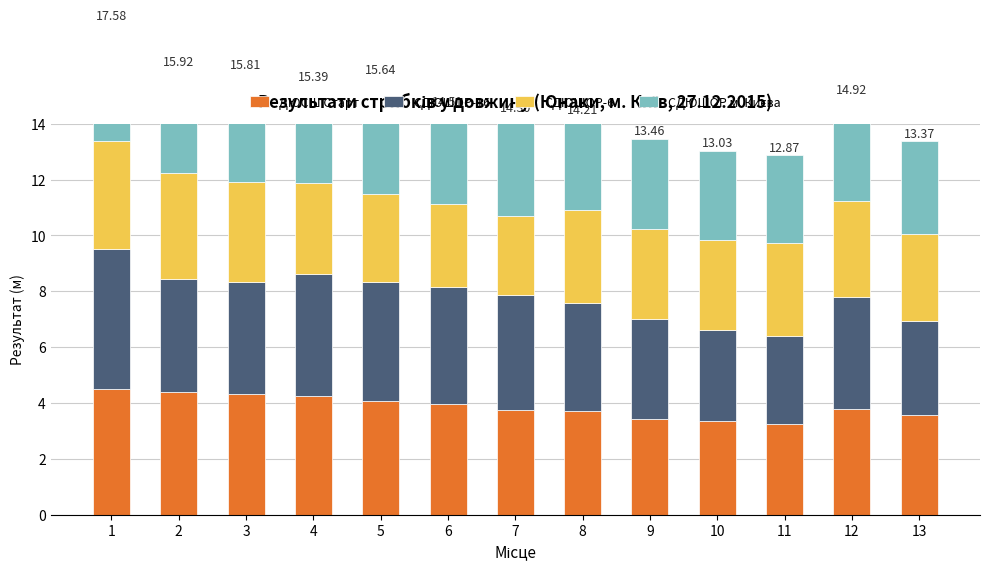

What is the difference between the maximum and second lowest values in the СДЮШОР м. Києва series?

1.0